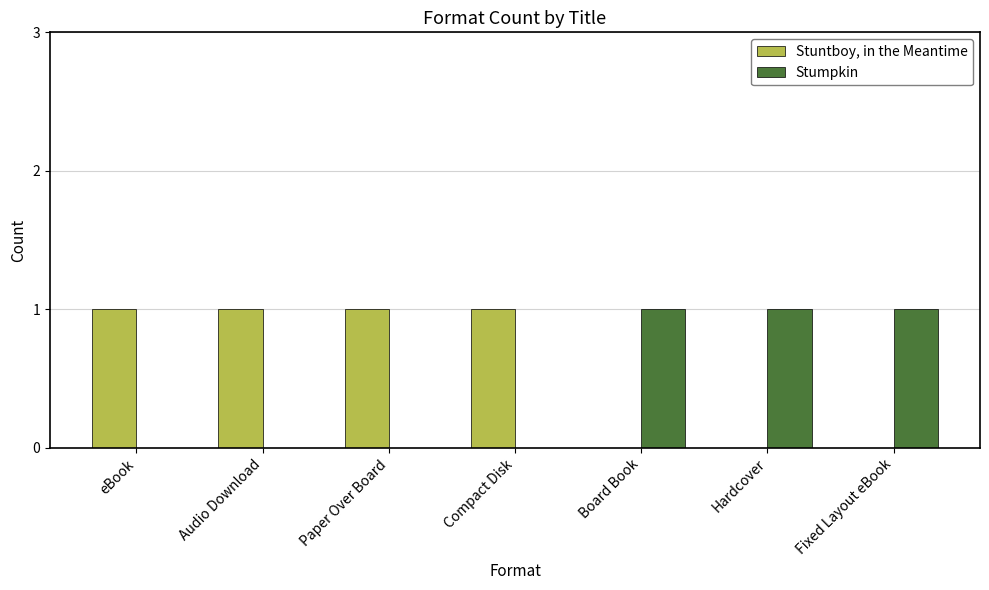

Which series has the largest total across all categories?

Stuntboy, in the Meantime